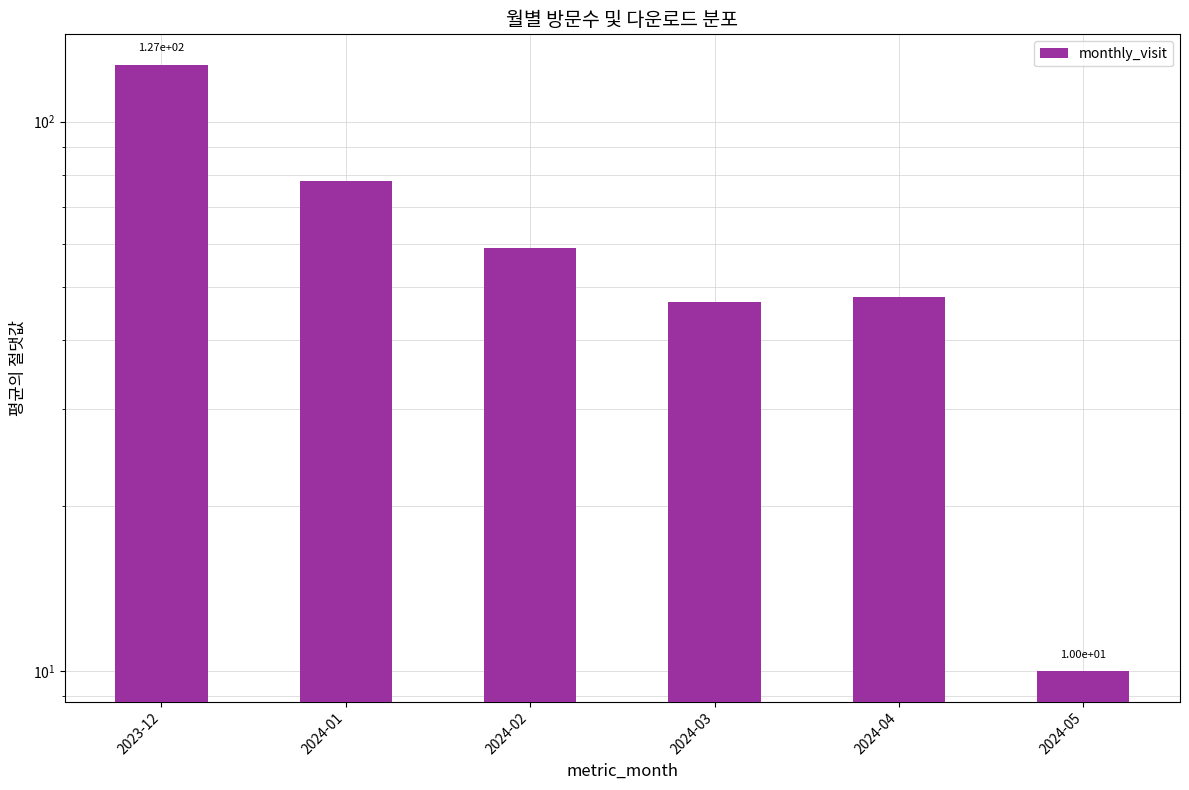

What is the minimum value shown in the chart?

10